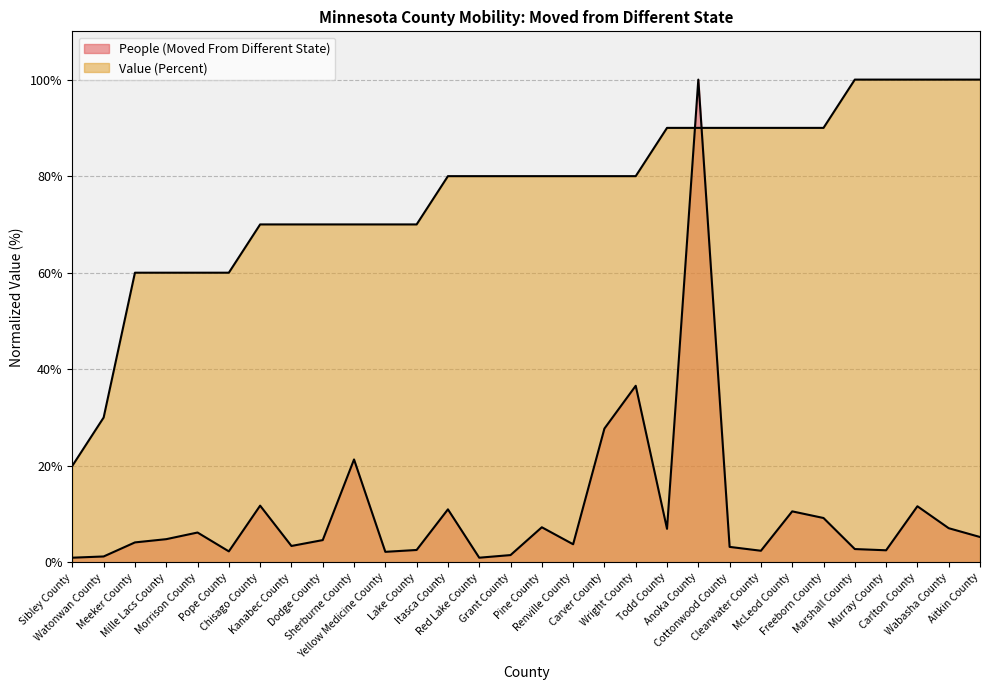

The value of People (Moved From Different State) at Renville County is 3.7. True or false?

True